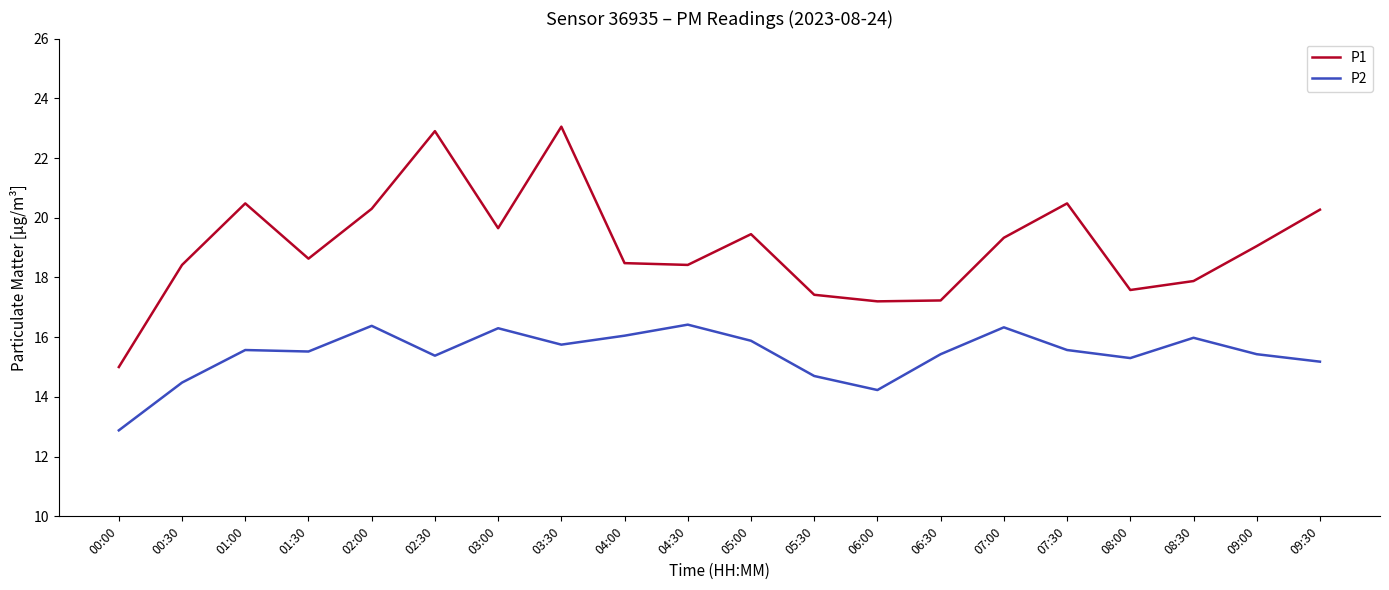

At which category does the chart reach its peak across all series?

03:30